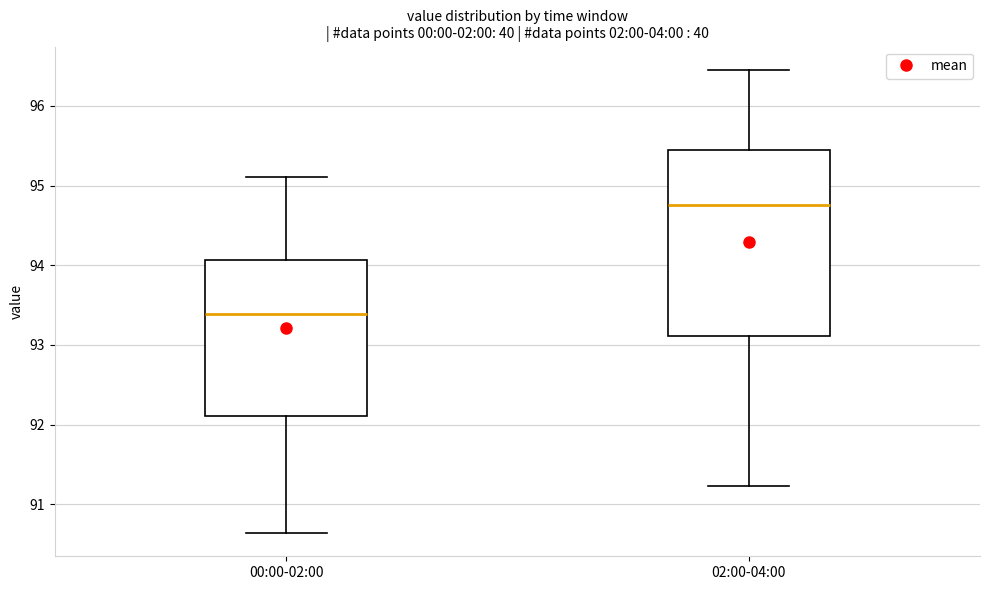

Which box's median line is the lowest?

00:00-02:00